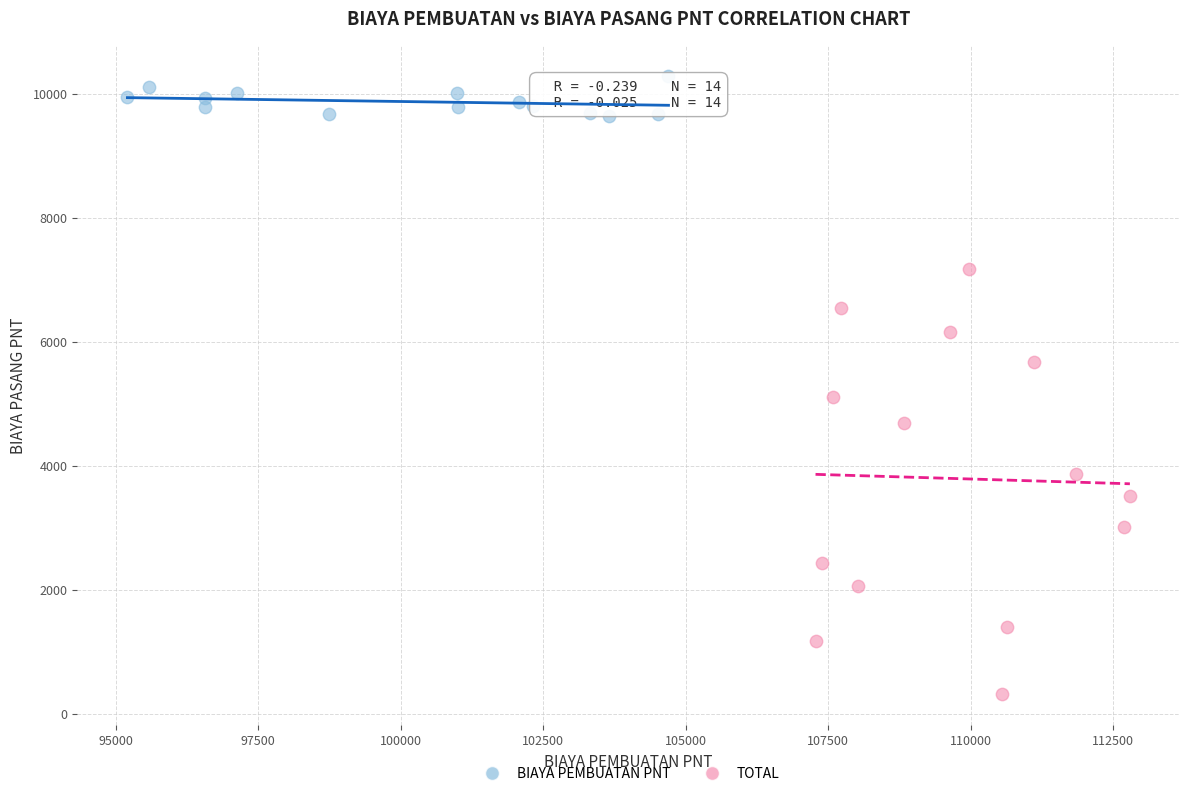

Which series has the largest Y range (max minus min)?

TOTAL